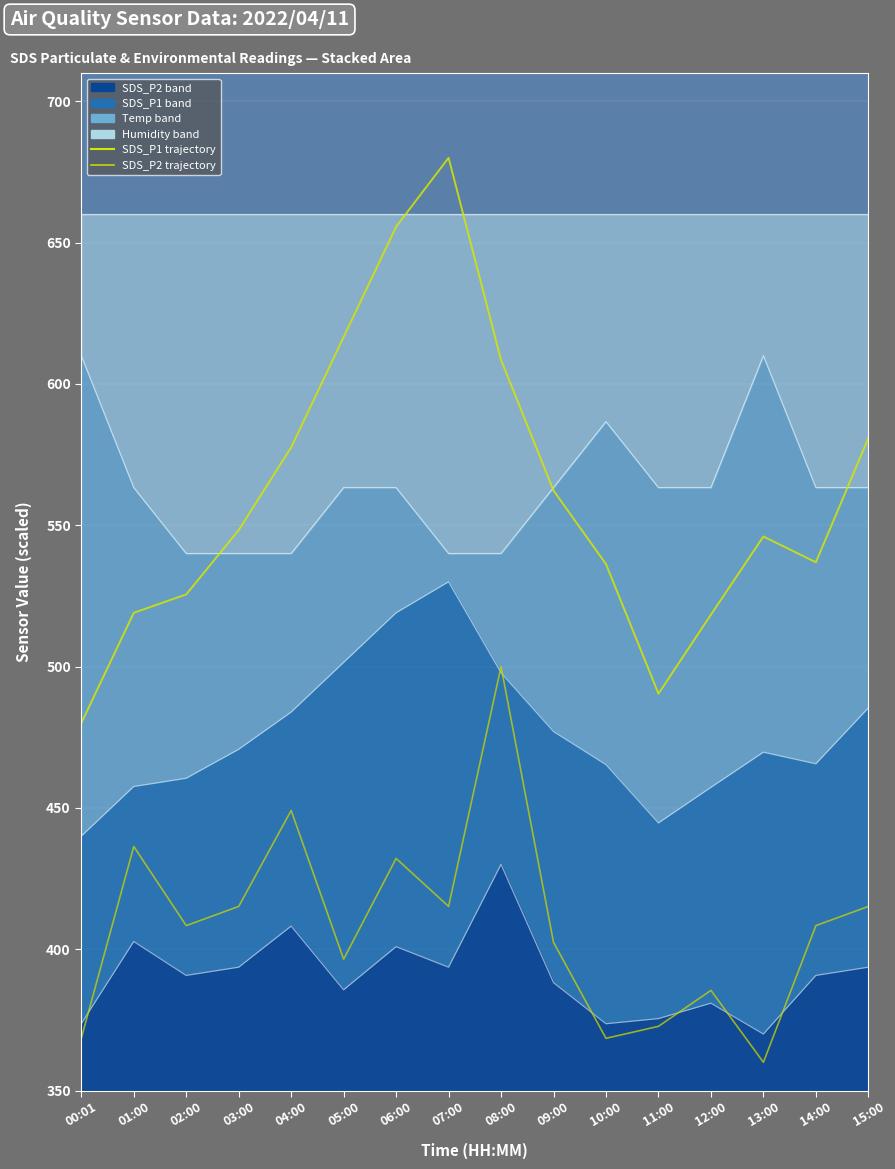

Is the value of SDS_P1 trajectory at 13:00 greater than the value of SDS_P2 trajectory at 01:00?

Yes